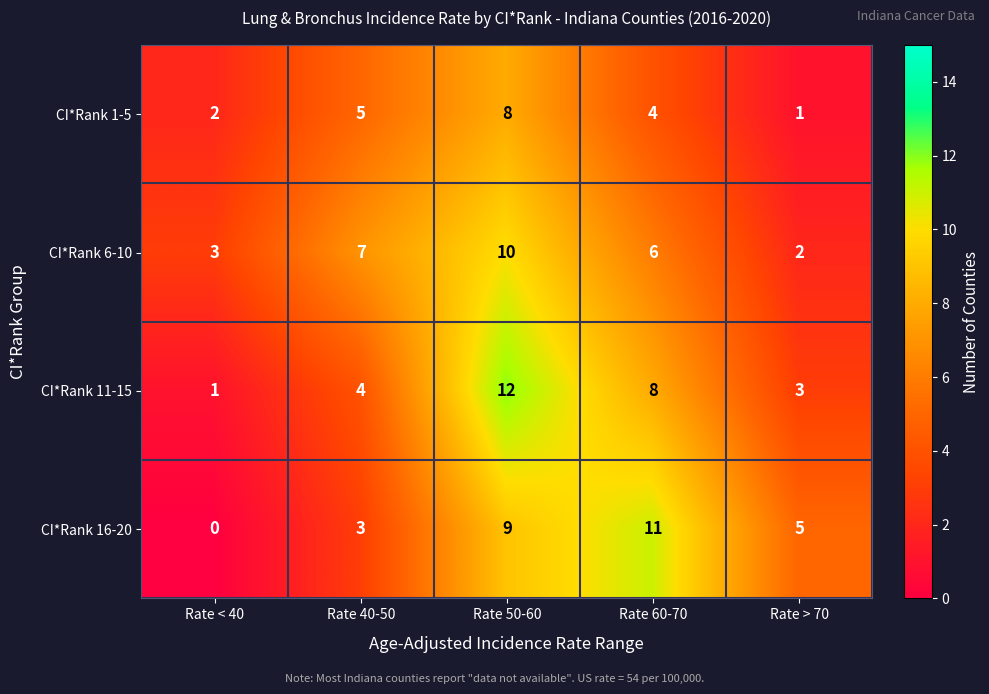

At which category does the chart reach its minimum across all series?

Rate < 40